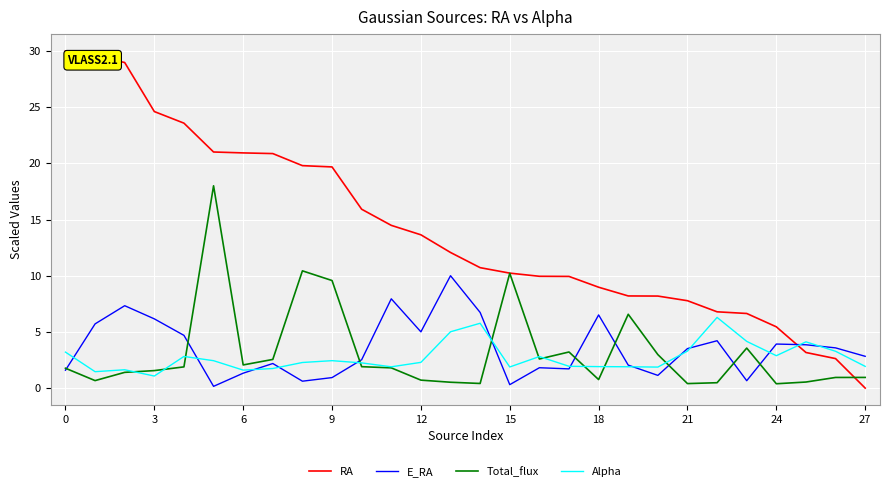

Which series has the largest range (max minus min)?

RA